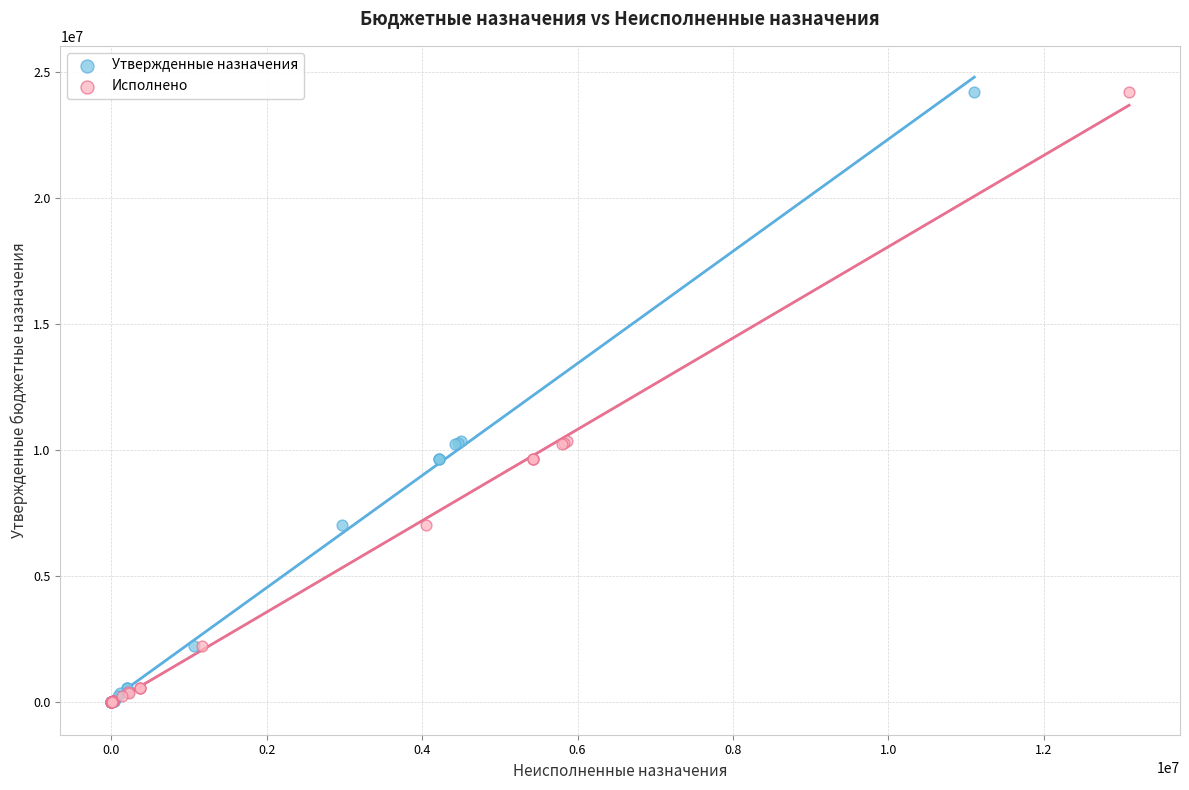

What are all the series names shown in the legend?

Утвержденные назначения, Исполнено